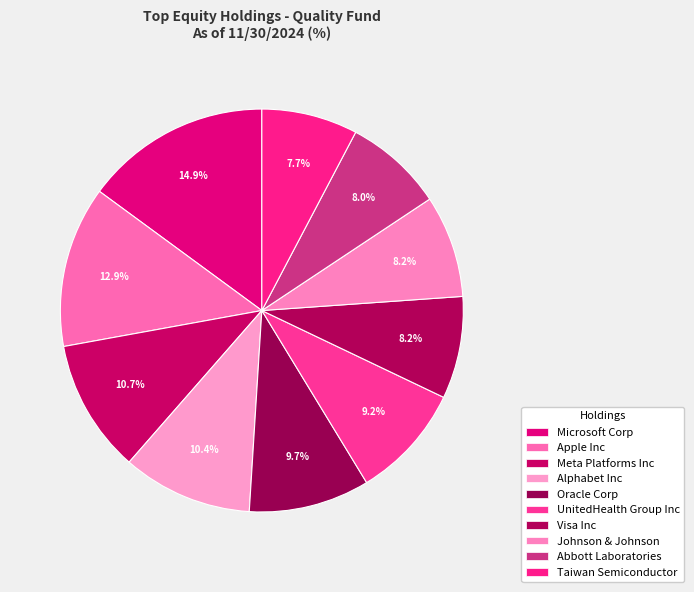

True or false: Microsoft Corp accounts for 1% of the total.

False